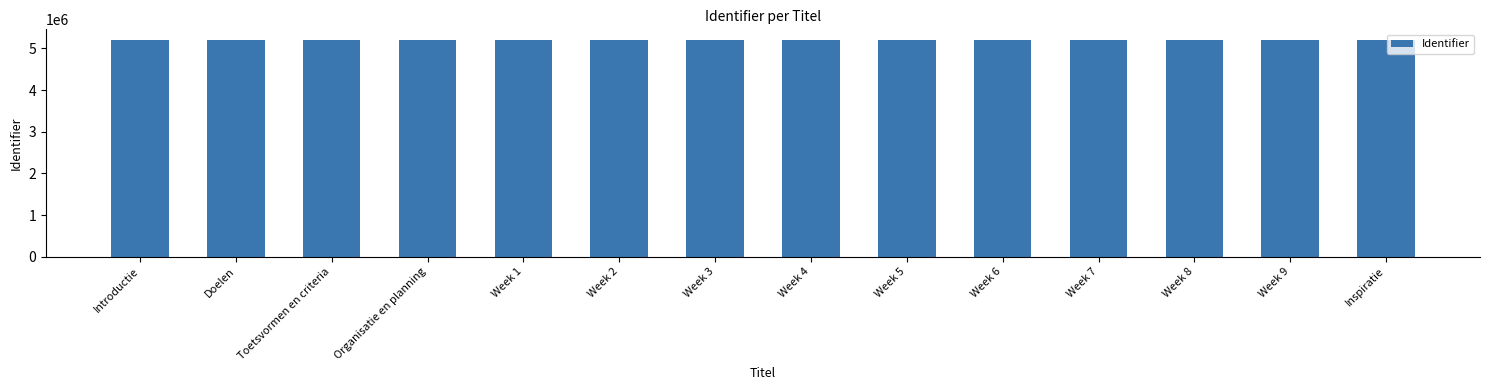

What is the minimum value shown in the chart?

5198279